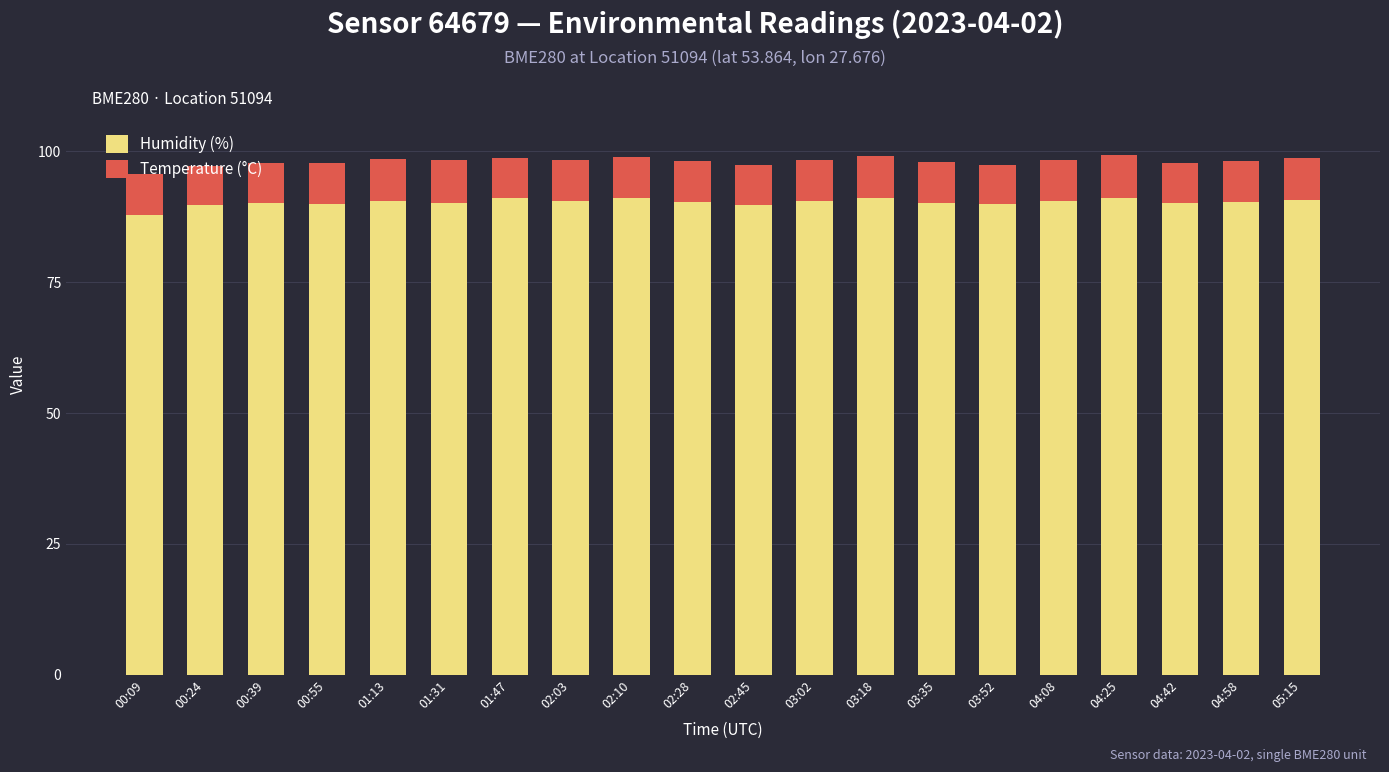

What is the highest value of the Humidity (%) series?

91.2